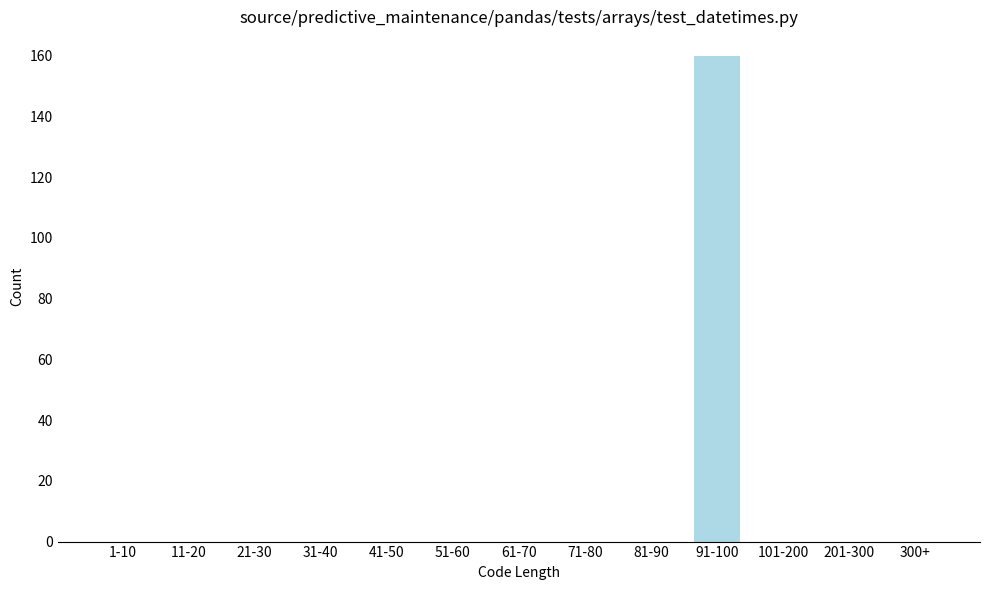

Reading right to left, what are all the values shown in this chart?

300+=0	201-300=0	101-200=0	91-100=160	81-90=0	71-80=0	61-70=0	51-60=0	41-50=0	31-40=0	21-30=0	11-20=0	1-10=0